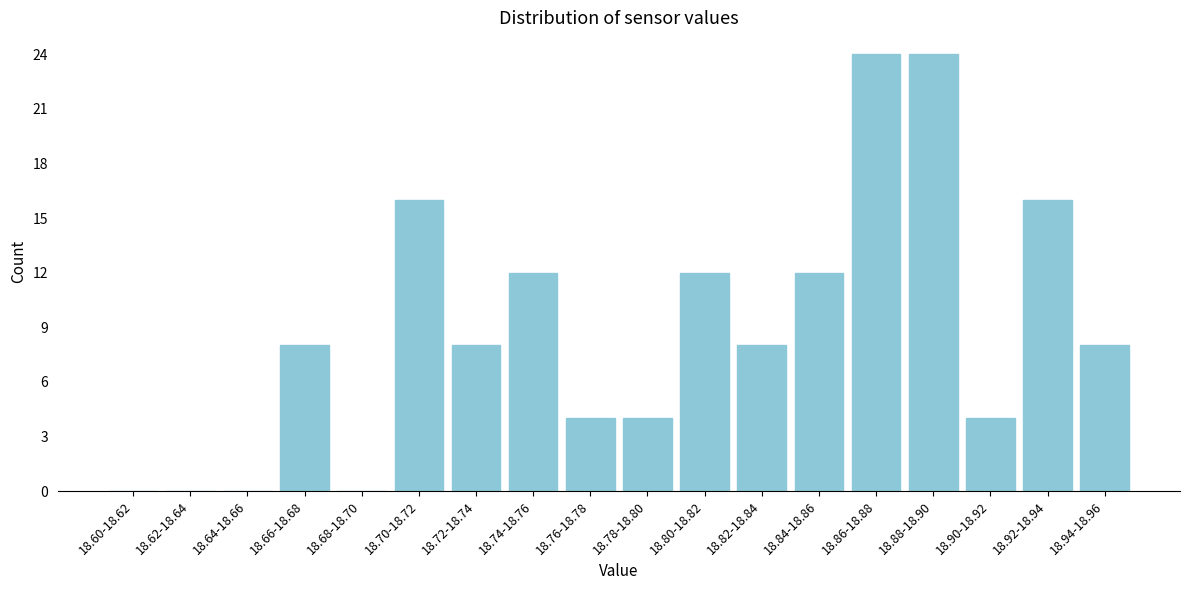

Reading right to left, transcribe all the data shown in this chart.

18.94-18.96=8	18.92-18.94=16	18.90-18.92=4	18.88-18.90=24	18.86-18.88=24	18.84-18.86=12	18.82-18.84=8	18.80-18.82=12	18.78-18.80=4	18.76-18.78=4	18.74-18.76=12	18.72-18.74=8	18.70-18.72=16	18.68-18.70=0	18.66-18.68=8	18.64-18.66=0	18.62-18.64=0	18.60-18.62=0